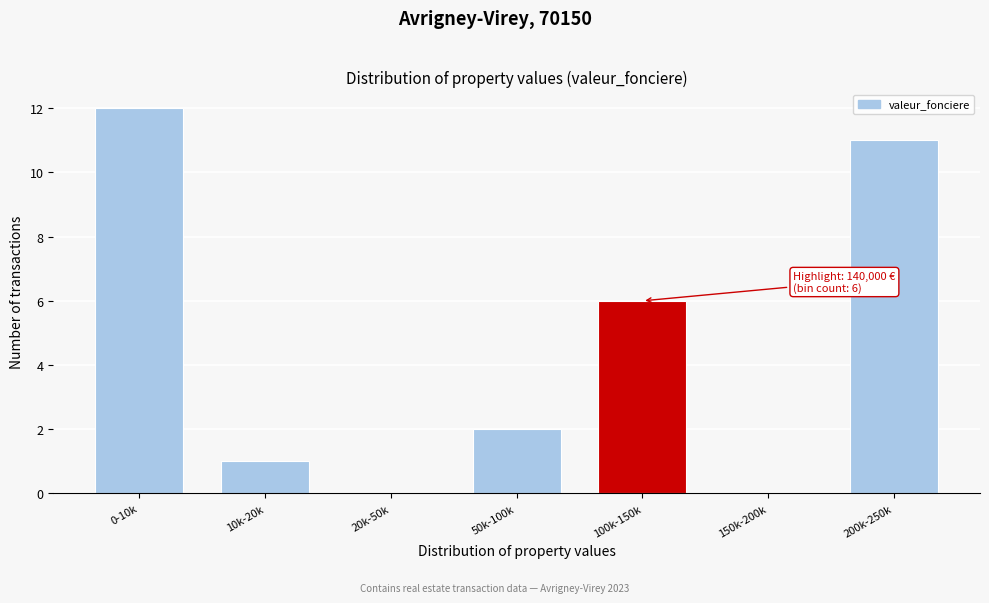

Reading left to right, extract all data points from this chart.

0-10k=12	10k-20k=1	20k-50k=0	50k-100k=2	100k-150k=6	150k-200k=0	200k-250k=11